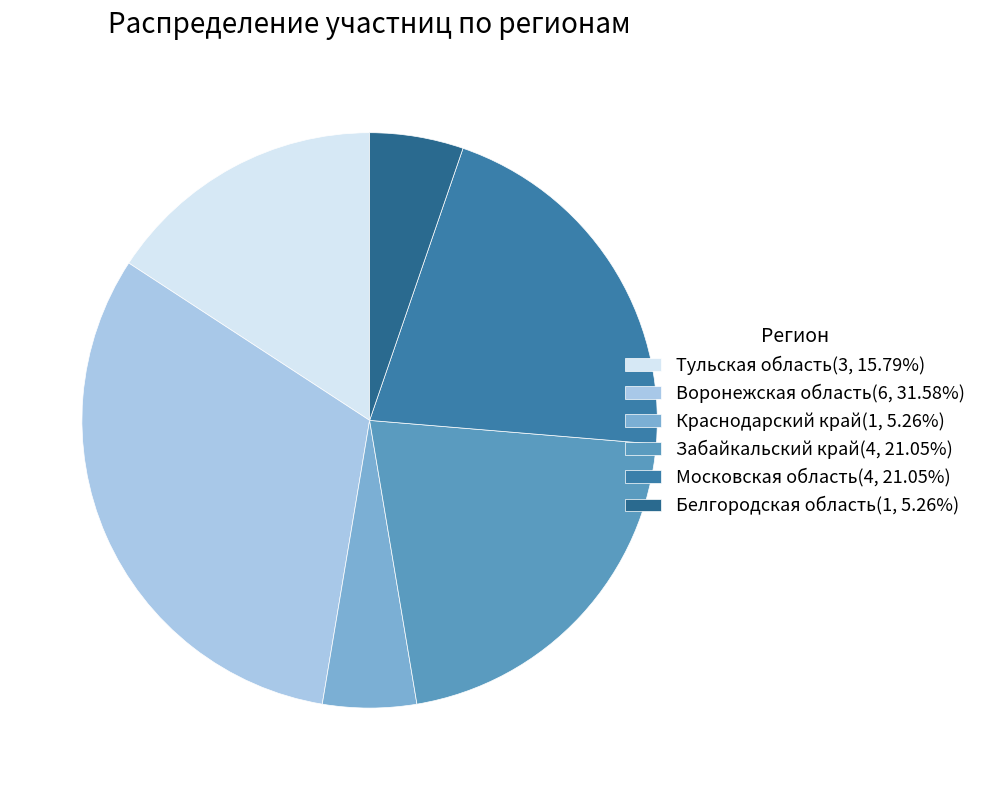

Is it true that Краснодарский край is 5% of the pie?

True